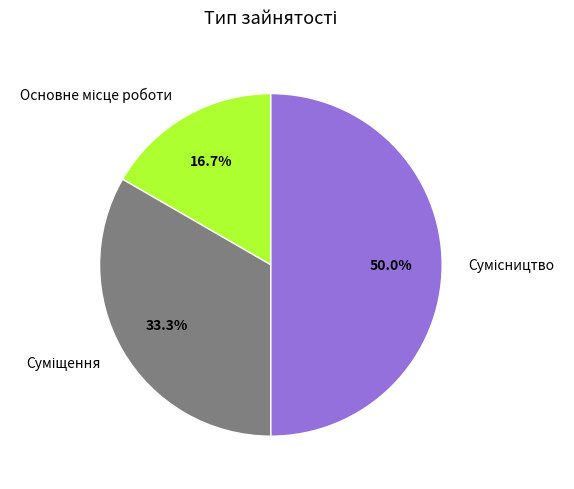

Count the number of slices in the pie.

3